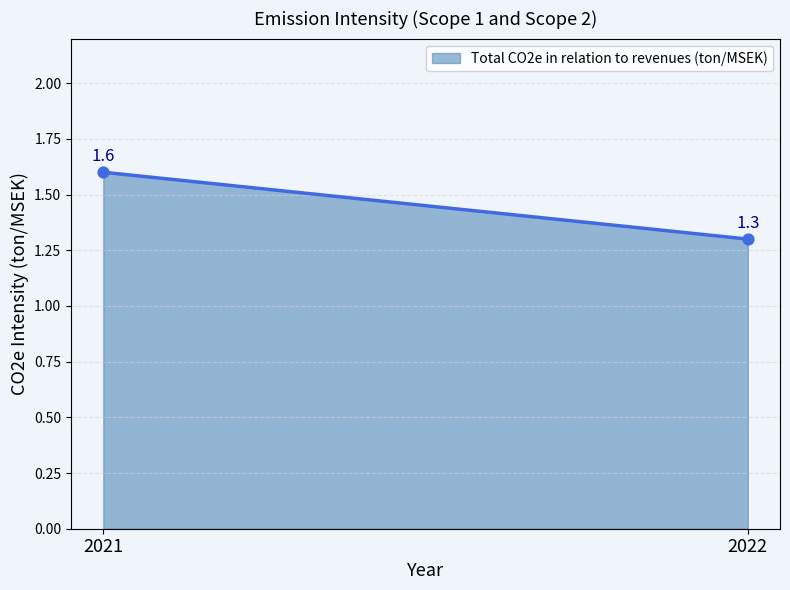

What Y value in the scatter plot is closest to 1?

1.3